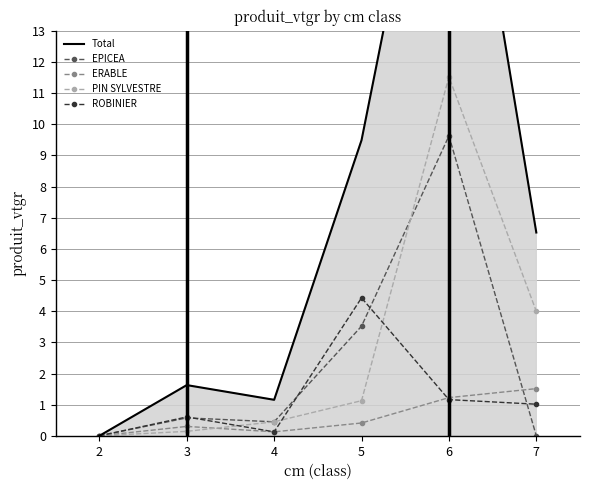

Is it true that Total equals 30.8 at 6?

False